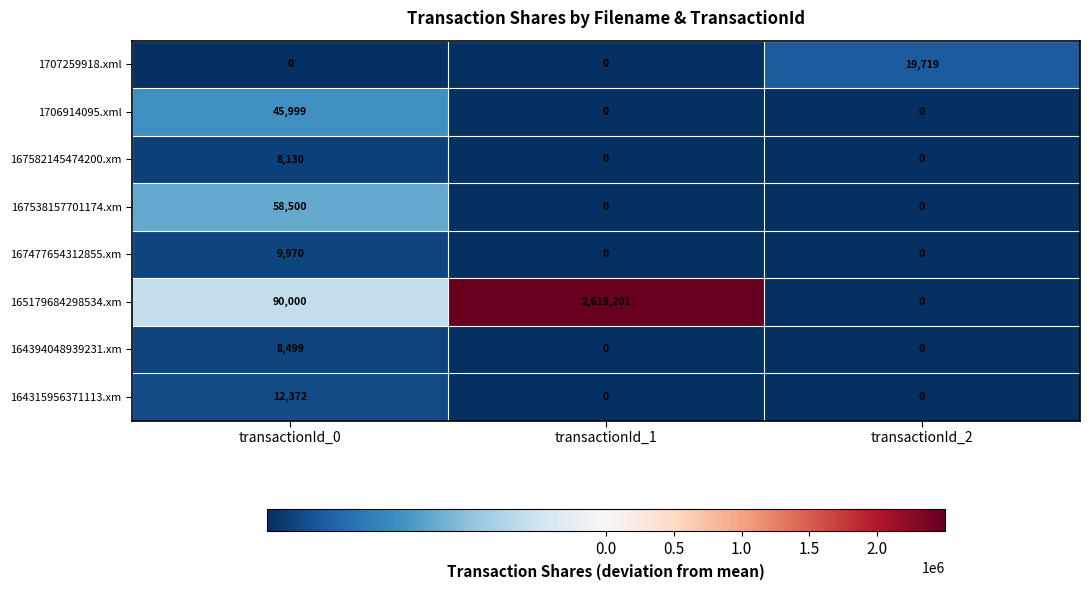

Count the 164394048939231.xm values in the range 0 to 8499.

3